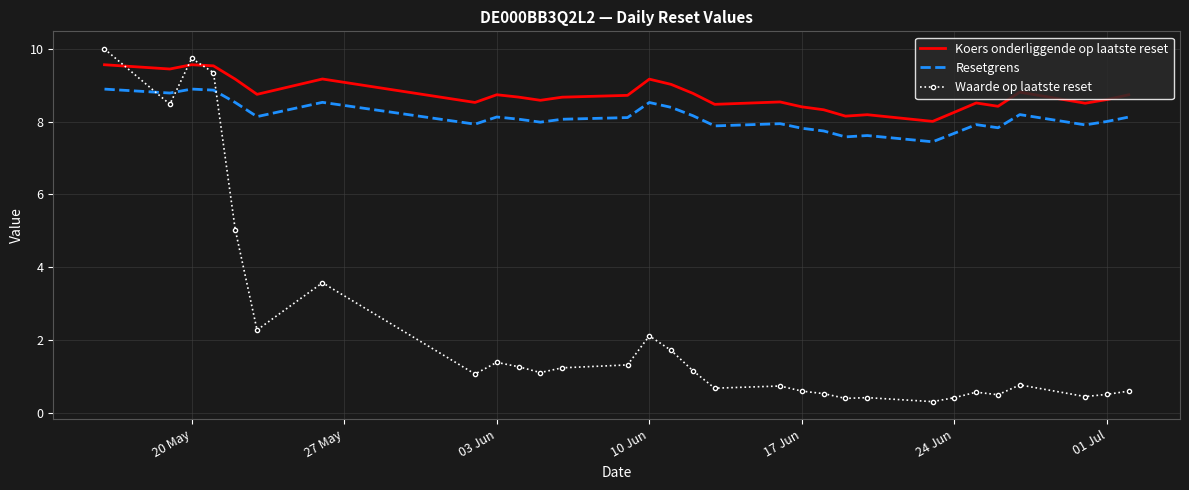

Which series has the widest spread of values?

Waarde op laatste reset